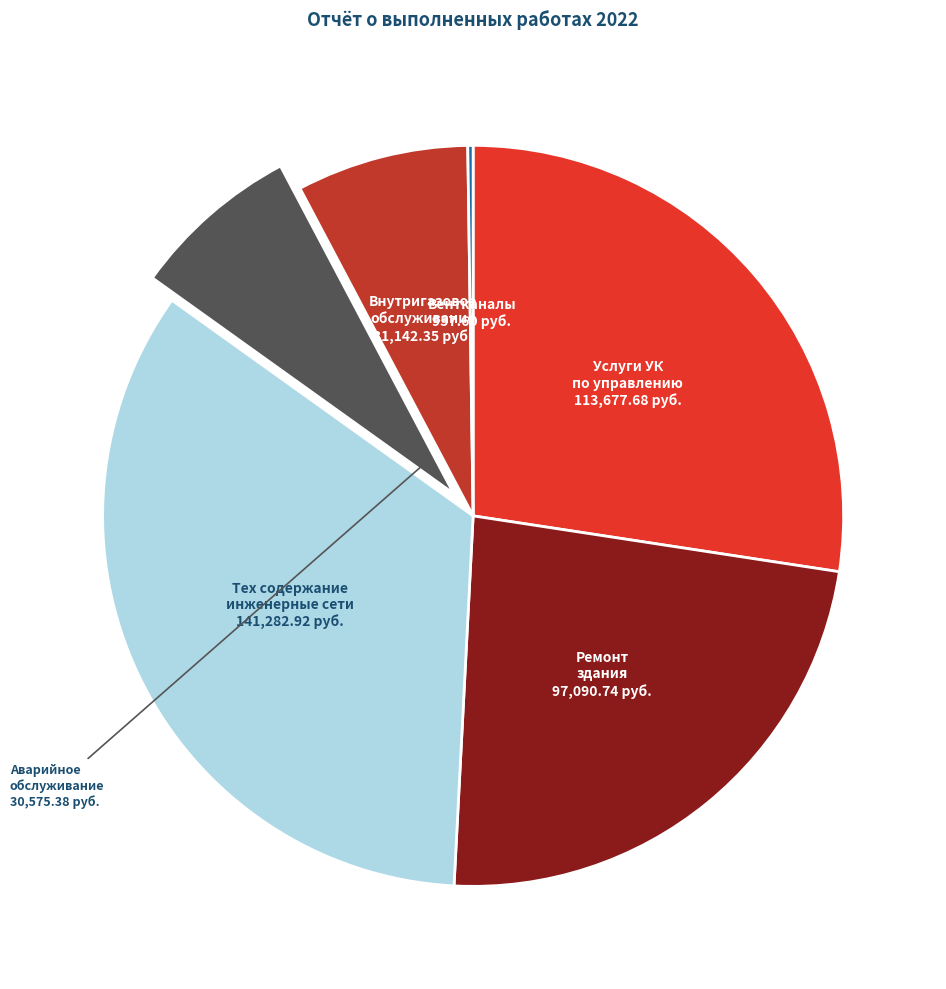

Is there any slice that represents more than half of the pie?

No